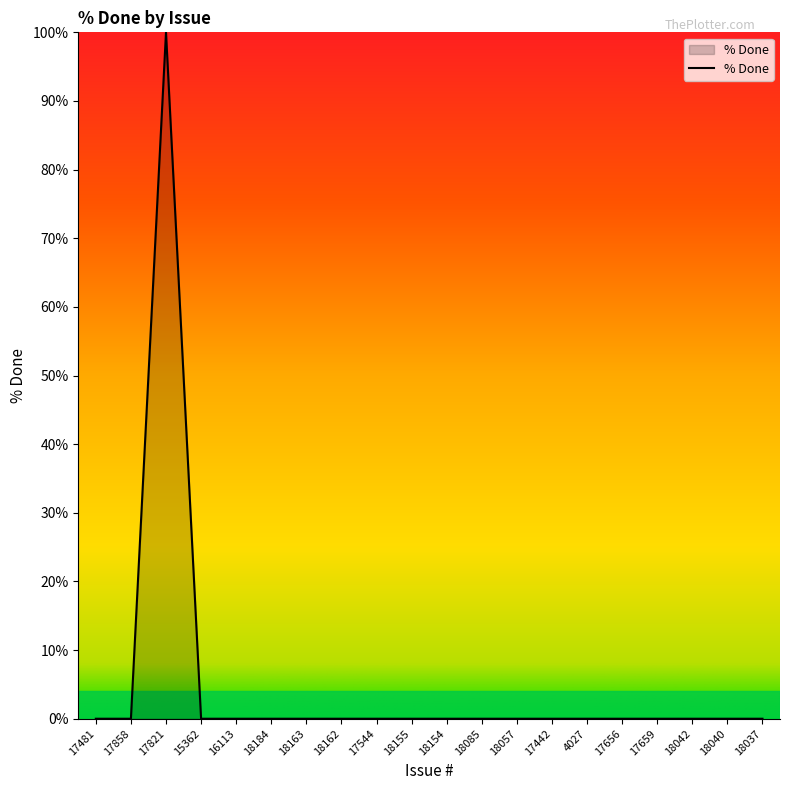

What position from the left is 18184?

6